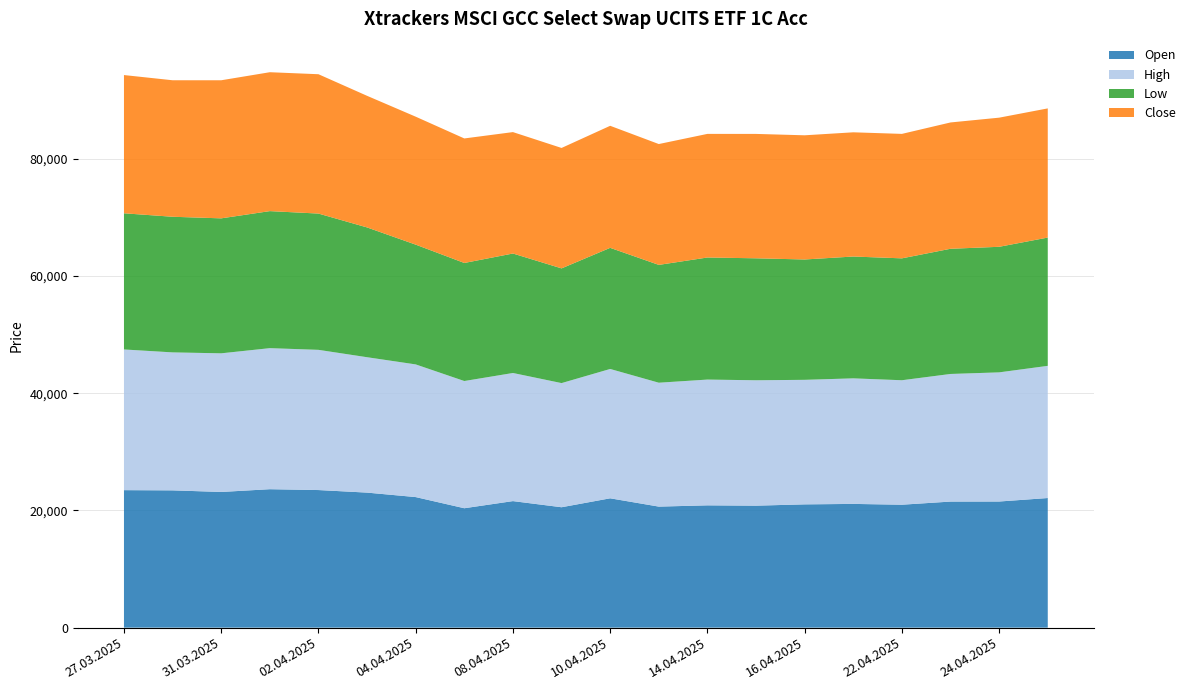

Reading right to left, what are all the values shown in this chart?

Open: 25.04.2025=22111	24.04.2025=21516	23.04.2025=21505	22.04.2025=20971	17.04.2025=21108	16.04.2025=21030	15.04.2025=20808	14.04.2025=20863	11.04.2025=20648	10.04.2025=22064	09.04.2025=20539	08.04.2025=21586	07.04.2025=20370	04.04.2025=22273	03.04.2025=23035	02.04.2025=23472	01.04.2025=23617	31.03.2025=23146	28.03.2025=23419	27.03.2025=23455
High: 25.04.2025=22548	24.04.2025=22032	23.04.2025=21771	22.04.2025=21233	17.04.2025=21419	16.04.2025=21244	15.04.2025=21392	14.04.2025=21455	11.04.2025=21135	10.04.2025=22064	09.04.2025=21179	08.04.2025=21855	07.04.2025=21701	04.04.2025=22633	03.04.2025=23096	02.04.2025=23918	01.04.2025=24061	31.03.2025=23651	28.03.2025=23537	27.03.2025=24000
Low: 25.04.2025=21884	24.04.2025=21420	23.04.2025=21355	22.04.2025=20793	17.04.2025=20781	16.04.2025=20530	15.04.2025=20805	14.04.2025=20824	11.04.2025=20098	10.04.2025=20662	09.04.2025=19566	08.04.2025=20381	07.04.2025=20138	04.04.2025=20431	03.04.2025=22140	02.04.2025=23247	01.04.2025=23376	31.03.2025=23024	28.03.2025=23135	27.03.2025=23229
Close: 25.04.2025=22034	24.04.2025=22028	23.04.2025=21548	22.04.2025=21232	17.04.2025=21190	16.04.2025=21184	15.04.2025=21219	14.04.2025=21087	11.04.2025=20615	10.04.2025=20819	09.04.2025=20545	08.04.2025=20712	07.04.2025=21242	04.04.2025=21828	03.04.2025=22452	02.04.2025=23770	01.04.2025=23695	31.03.2025=23554	28.03.2025=23286	27.03.2025=23581